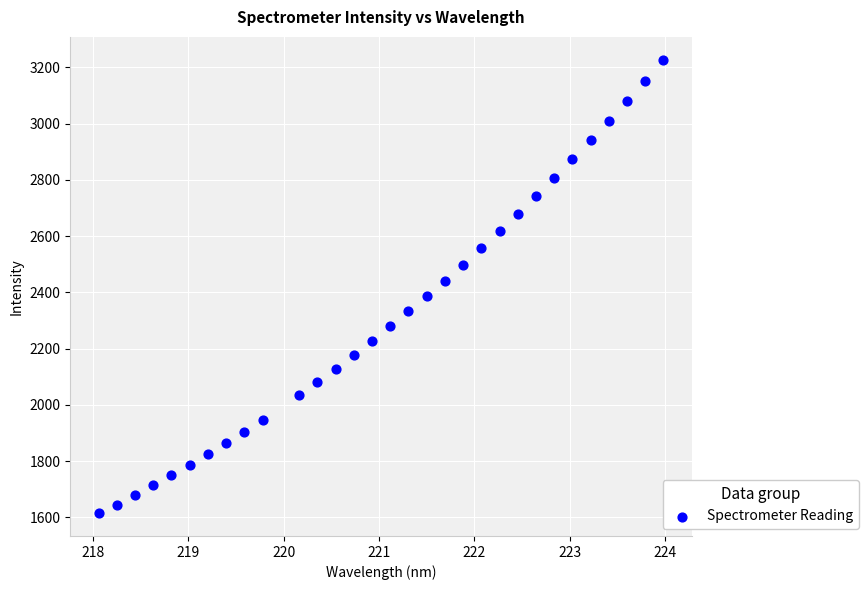

What is the range of X values (max minus min)?

5.9